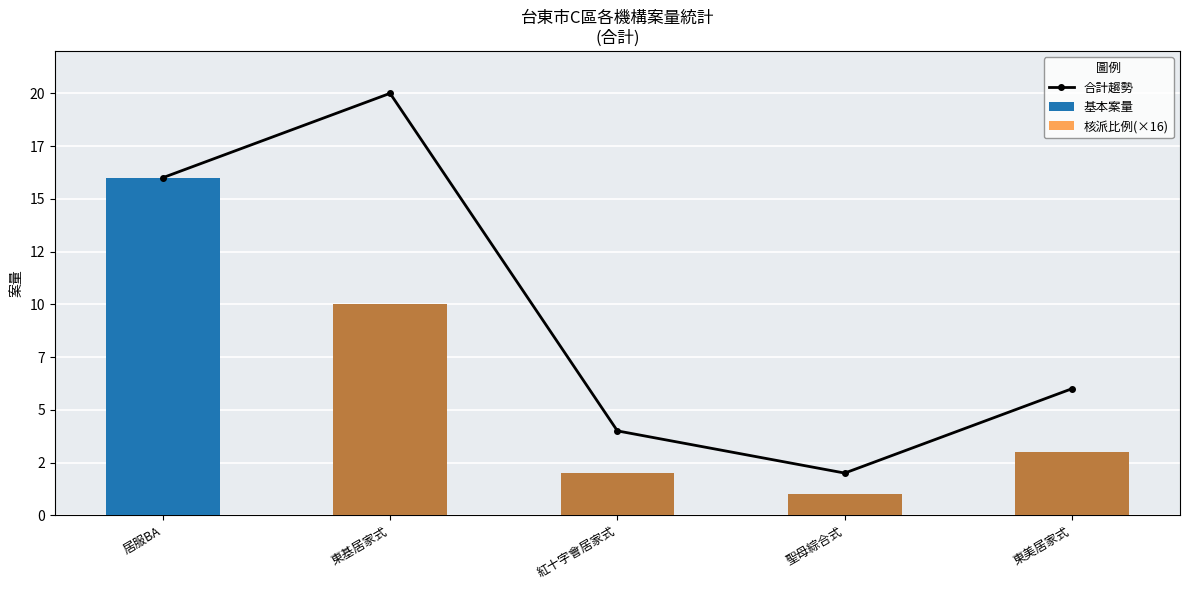

Reading left to right, what are all the values shown in this chart?

合計趨勢: 16	20	4	2	6
基本案量: 16	10	2	1	3
核派比例(×16): 0	10	2	1	3